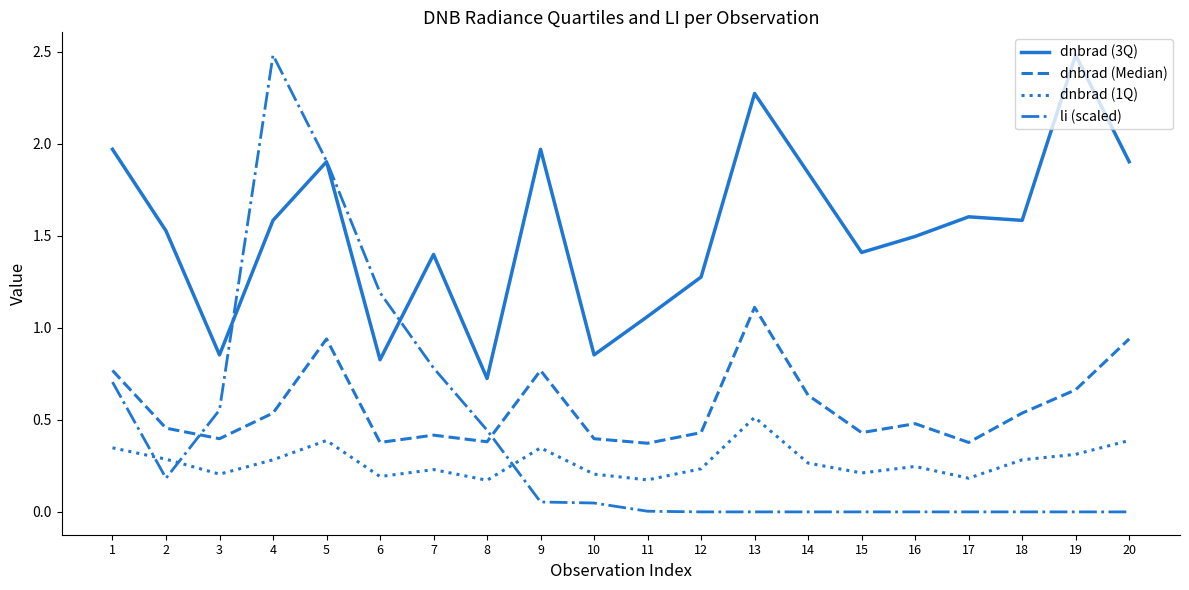

True or false: dnbrad (1Q) and dnbrad (3Q) intersect in this chart.

False